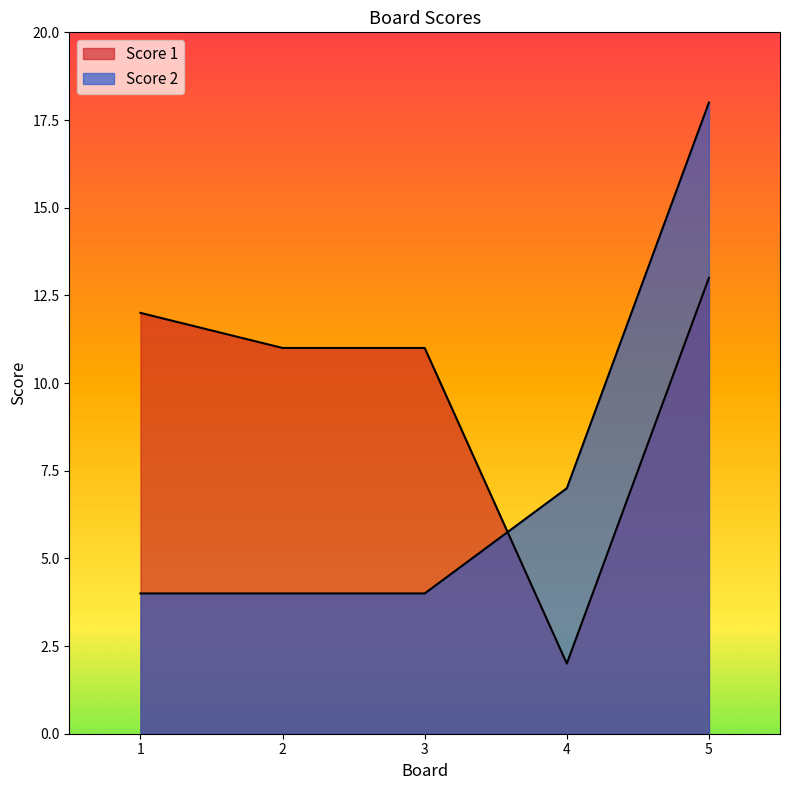

True or false: Score 2 has a value of 4 at 3.

True